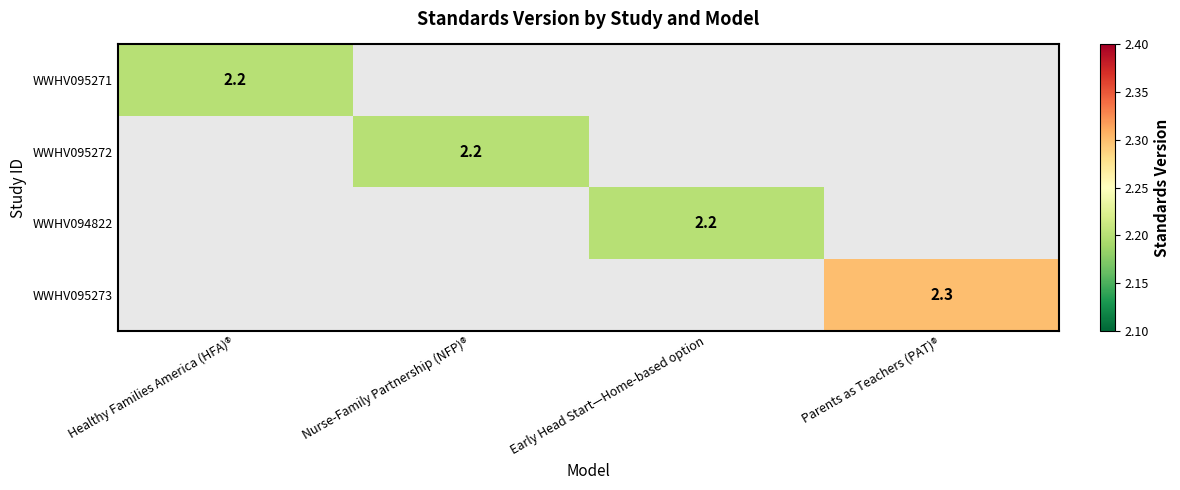

True or false: WWHV094822 has a value of 0.8 at Early Head Start—Home-based option.

False